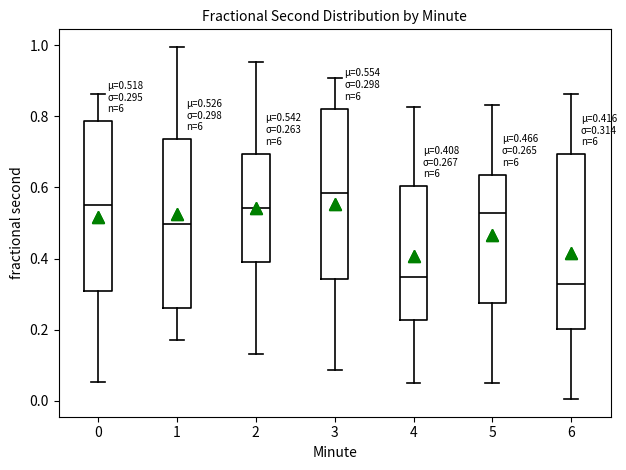

Which box has the highest median line?

3